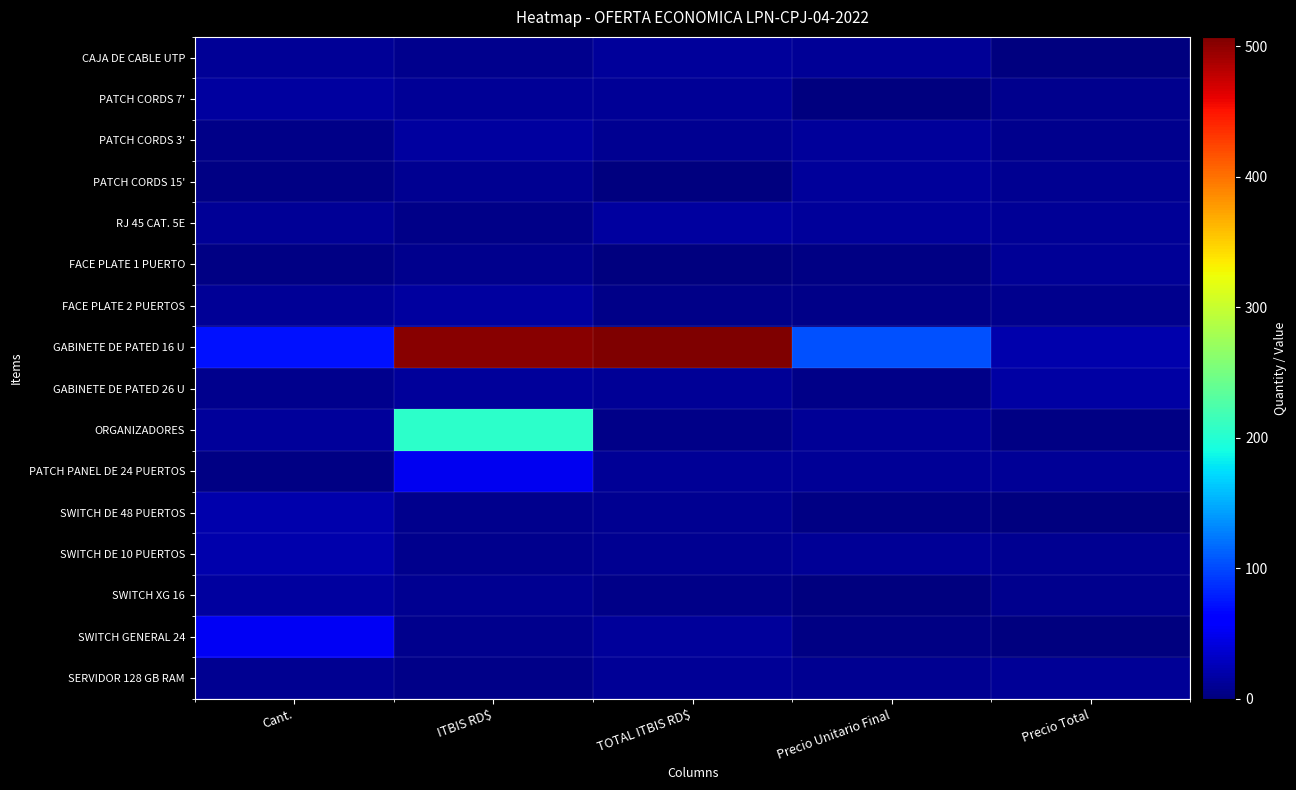

What is the spread (max minus min) of values at Precio Total?

19.2